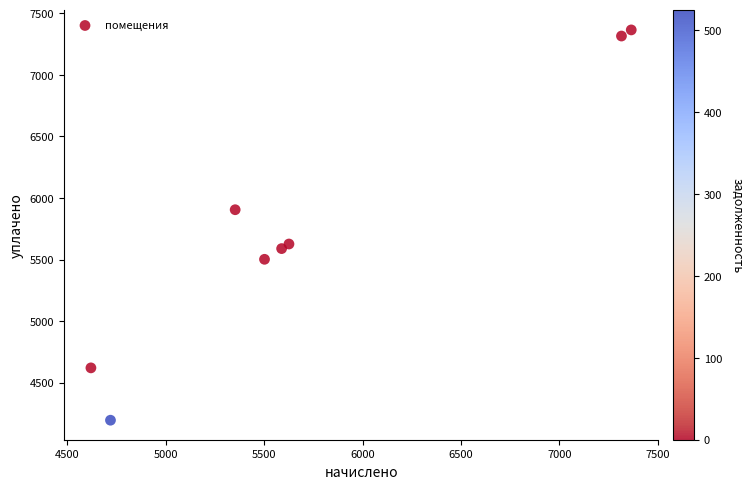

What is the average X value?

5761.3